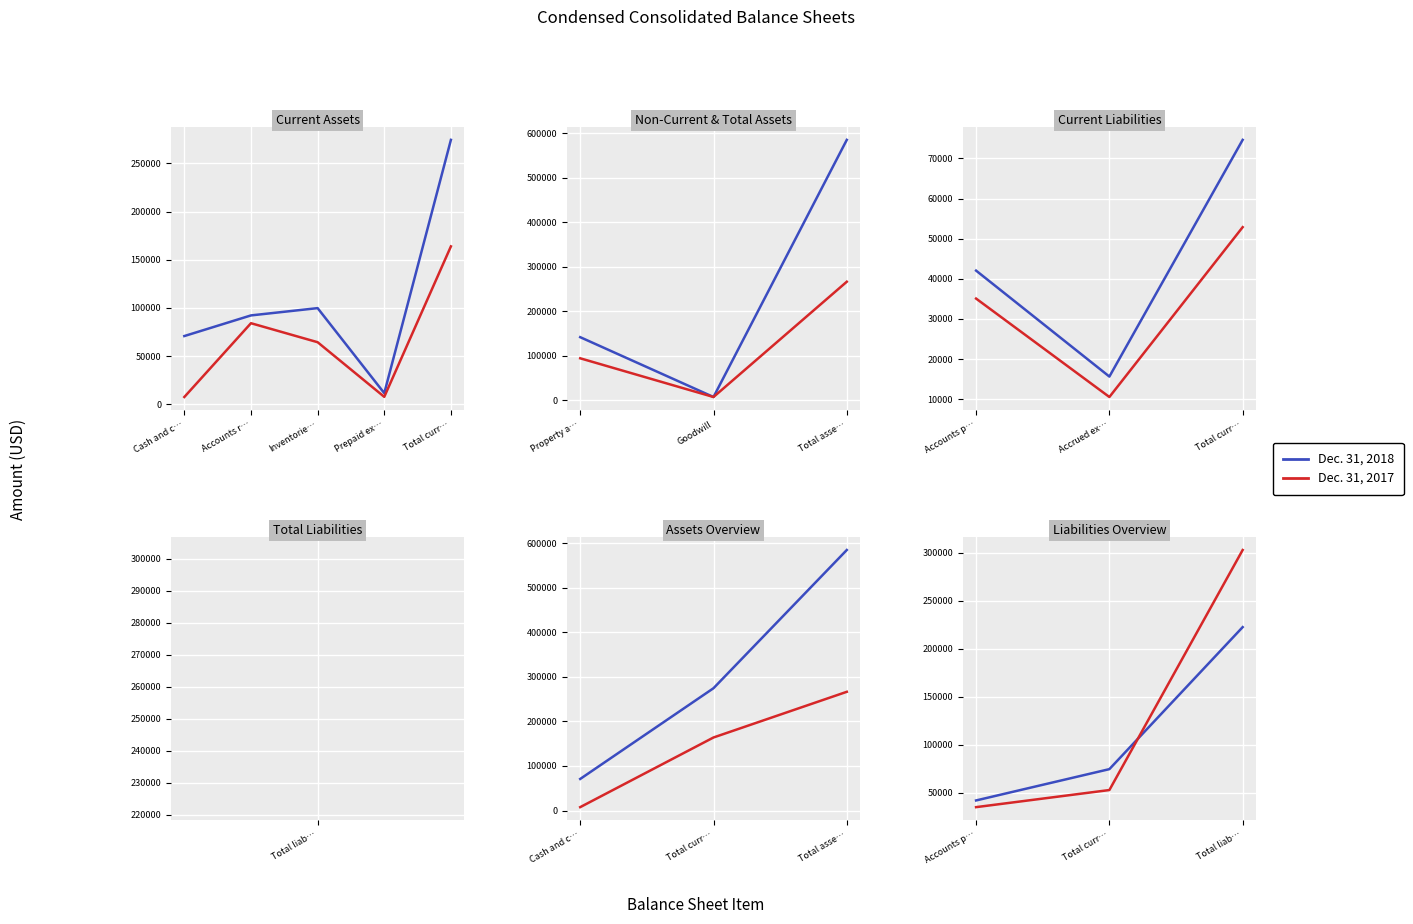

How many values in the Dec. 31, 2017 series exceed 52874?

1